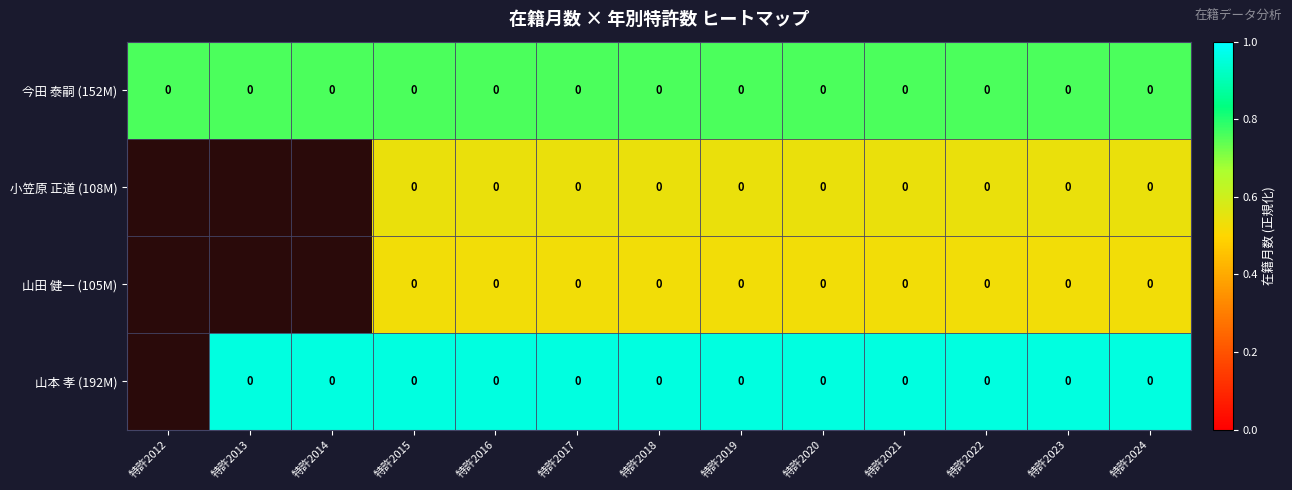

Between 特許2014 and 特許2012, which is larger?

特許2014